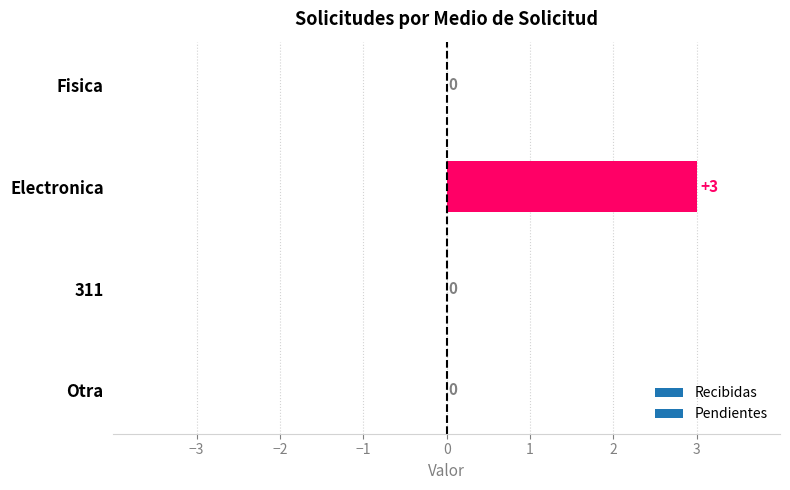

Reading top to bottom, transcribe all the data shown in this chart.

Fisica=0	Electronica=3	311=0	Otra=0